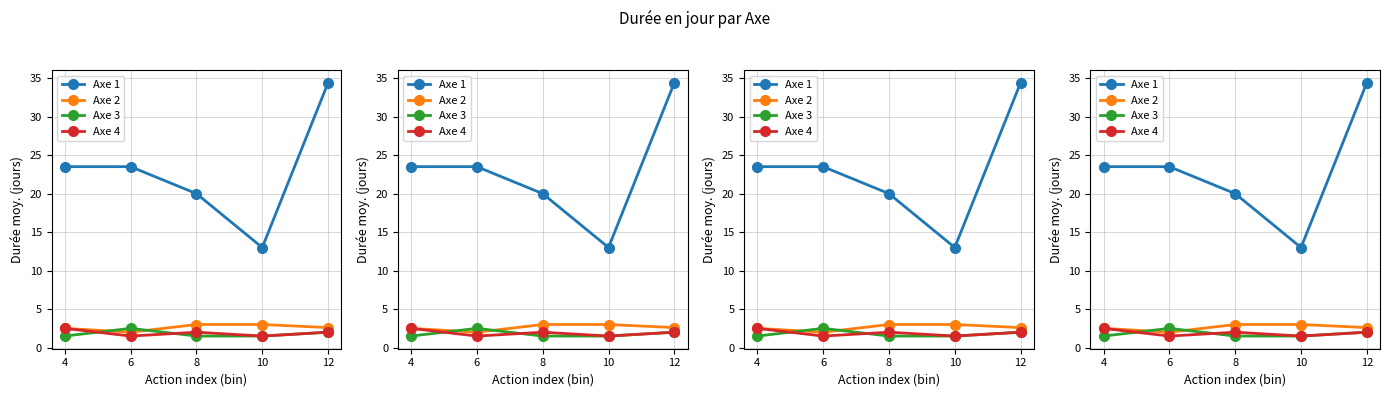

What is the maximum value shown in the chart?

34.4